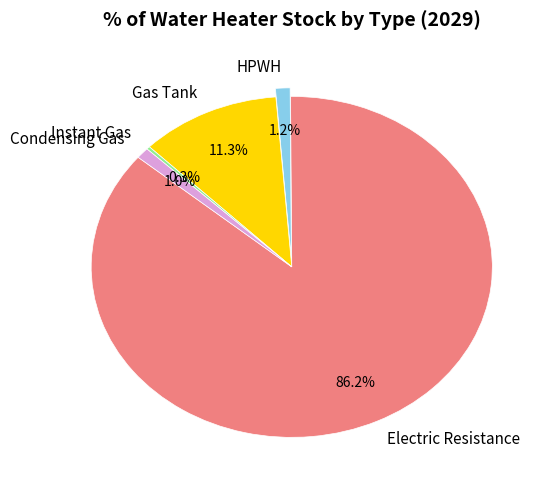

Which category has the smallest portion of the pie?

Instant Gas